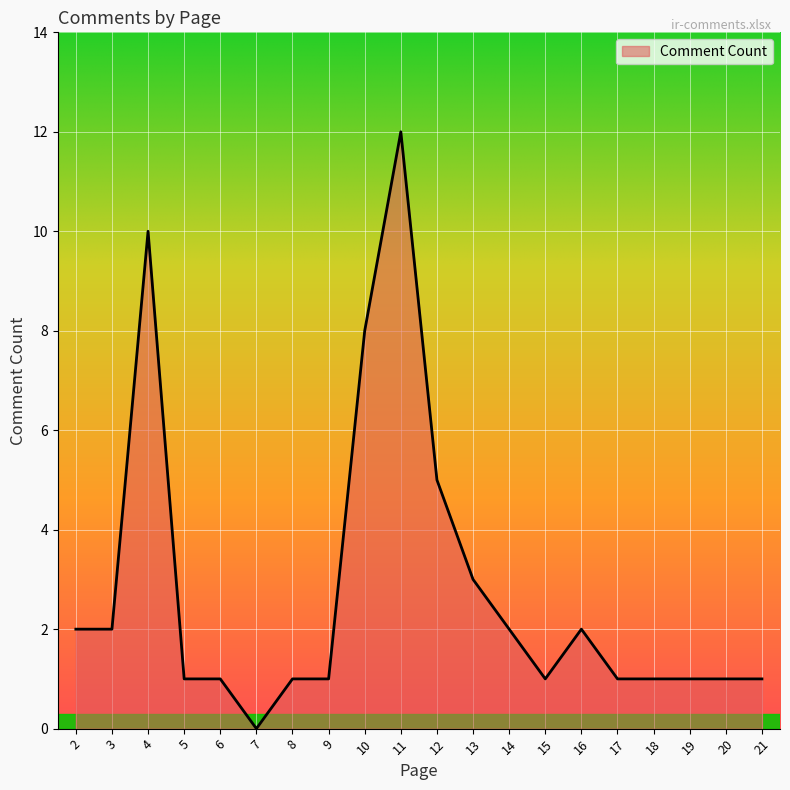

What is the maximum value shown in the chart?

12